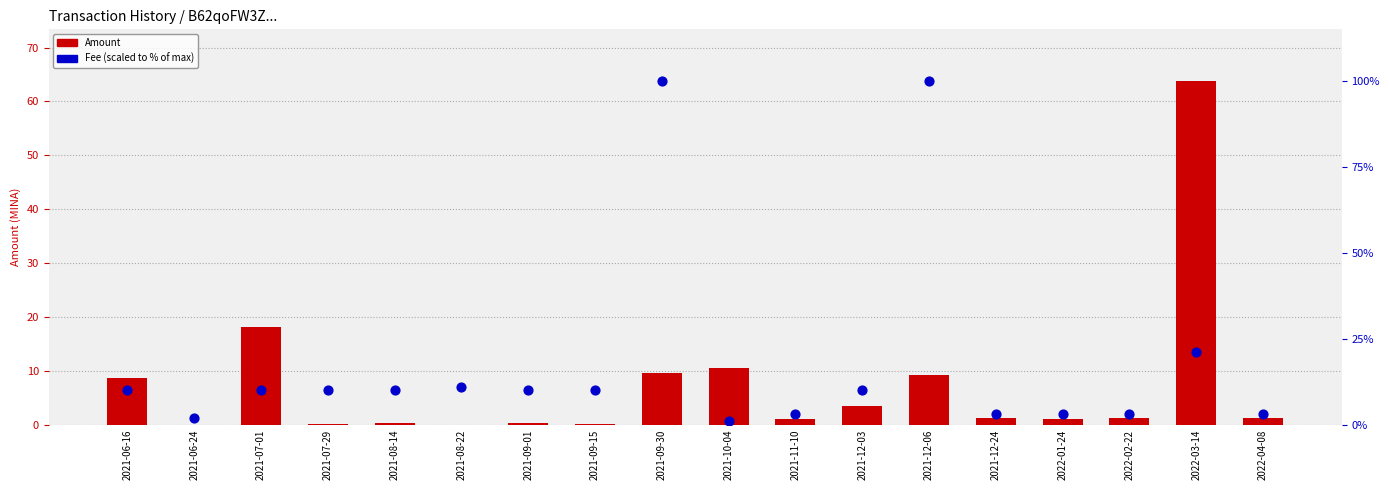

What are all the series names shown in the legend?

Amount, Fee (scaled)